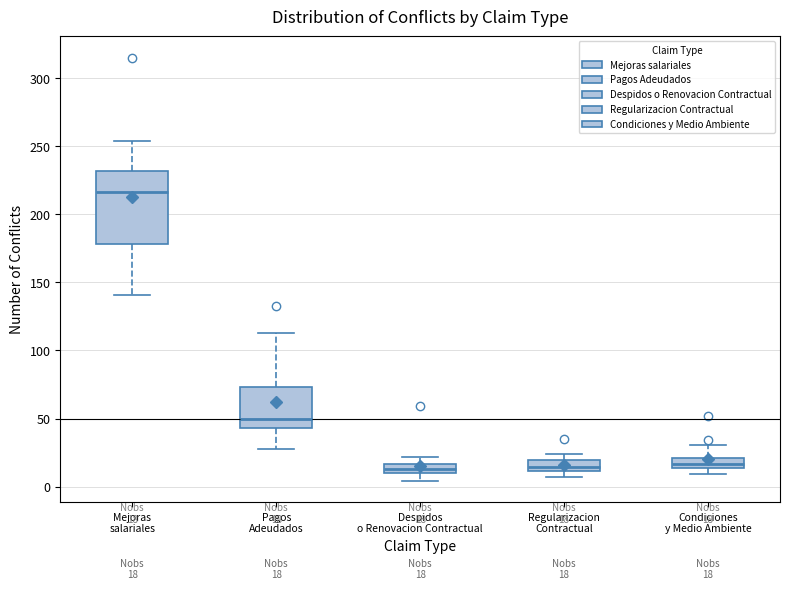

Comparing the boxes themselves (not the whiskers), which one is the tallest?

Mejoras salariales